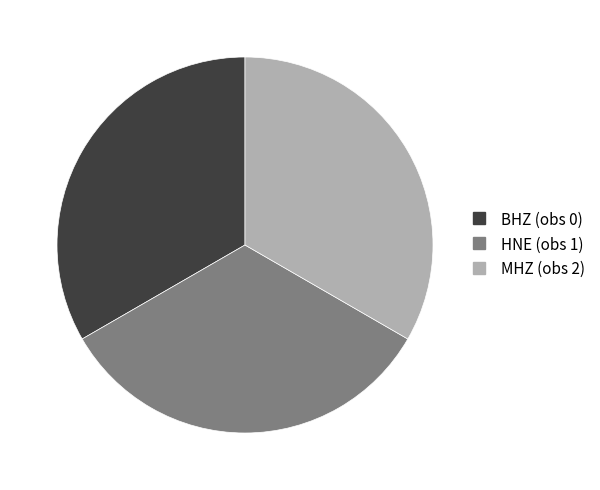

Is there a majority slice in this chart?

No